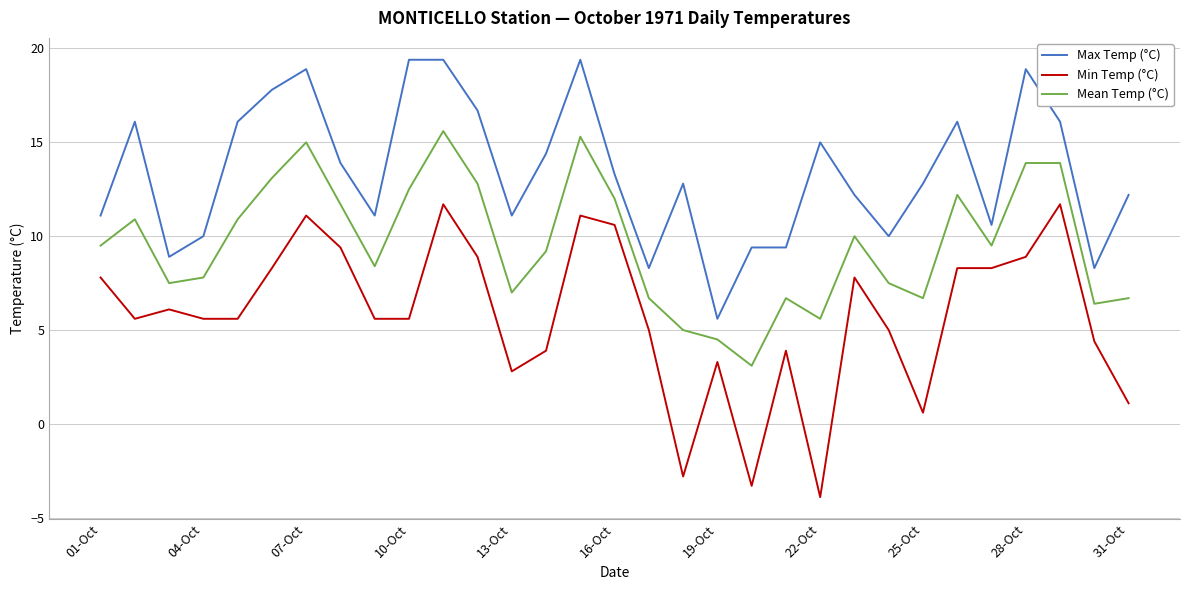

What is the minimum value shown in the chart?

-3.9